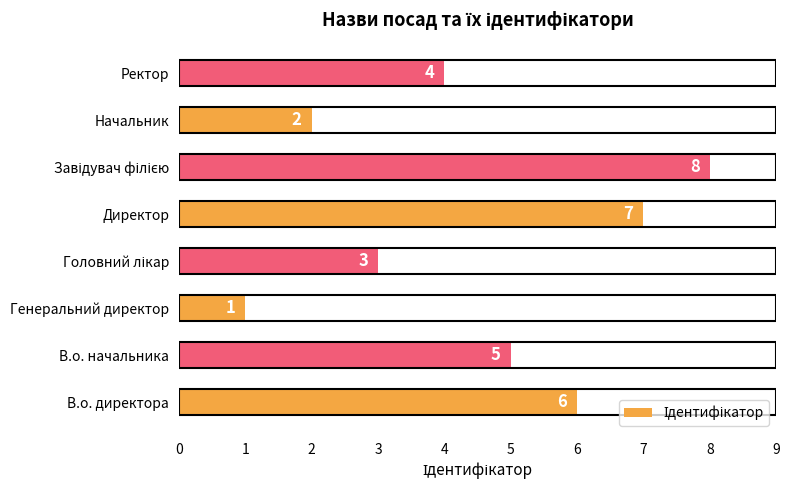

Is it true that the value at Ректор is 4?

True